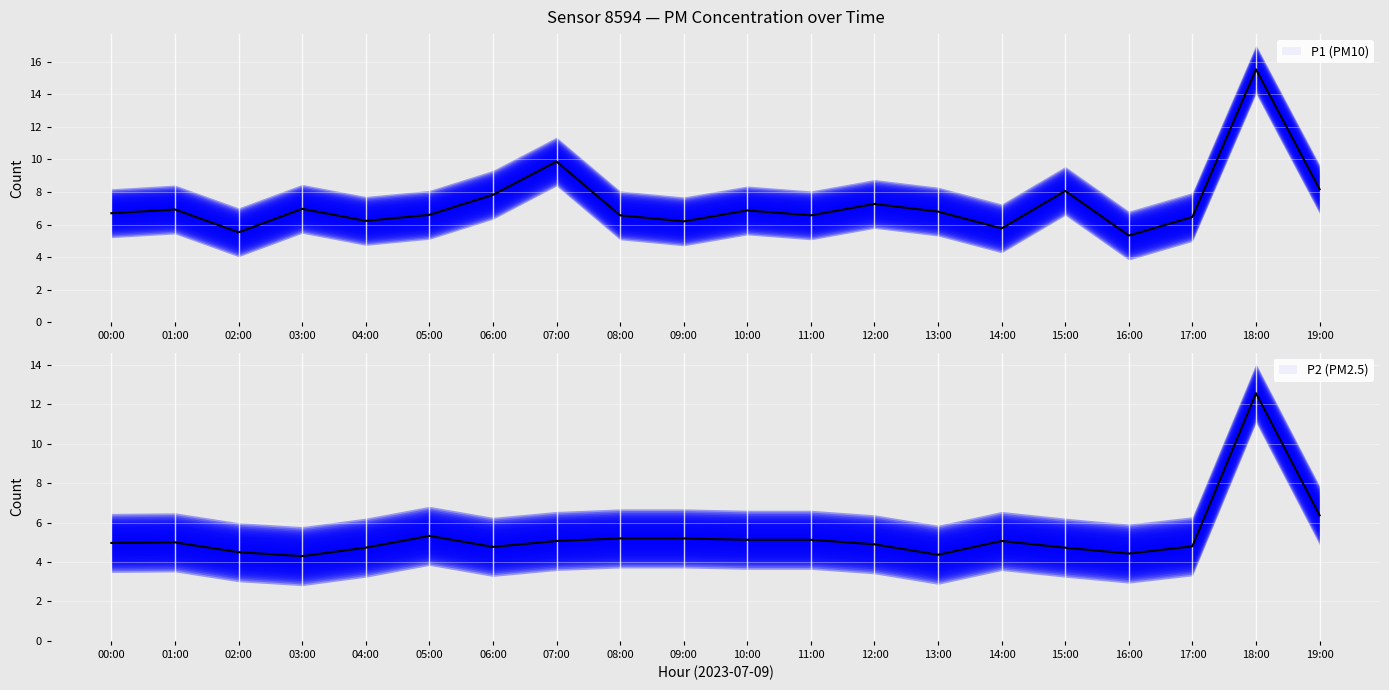

Reading right to left, what are all the values shown in this chart?

P1 (PM10): 19:00=8.2	18:00=15.5	17:00=6.5	16:00=5.3	15:00=8.1	14:00=5.8	13:00=6.8	12:00=7.3	11:00=6.6	10:00=6.9	09:00=6.2	08:00=6.6	07:00=9.9	06:00=7.8	05:00=6.6	04:00=6.2	03:00=7.0	02:00=5.5	01:00=6.9	00:00=6.7
P2 (PM2.5): 19:00=6.4	18:00=12.6	17:00=4.8	16:00=4.4	15:00=4.7	14:00=5.1	13:00=4.4	12:00=4.9	11:00=5.1	10:00=5.1	09:00=5.2	08:00=5.2	07:00=5.1	06:00=4.8	05:00=5.3	04:00=4.7	03:00=4.3	02:00=4.5	01:00=5.0	00:00=5.0